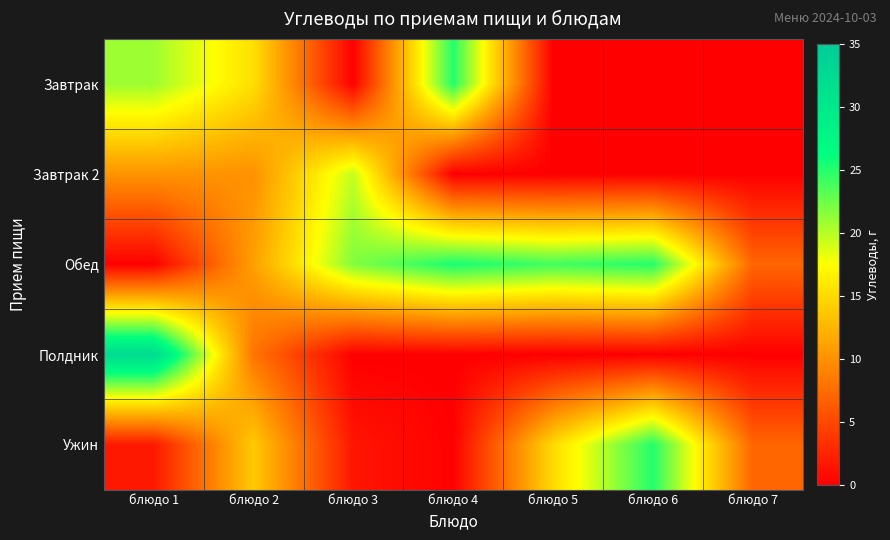

Reading left to right, what are all the values shown in this chart?

Завтрак: блюдо 1=20.8	блюдо 2=15.3	блюдо 3=0.1	блюдо 4=25.0	блюдо 5=0.0	блюдо 6=0.0	блюдо 7=0.0
Завтрак 2: блюдо 1=10.2	блюдо 2=10.0	блюдо 3=19.6	блюдо 4=0.0	блюдо 5=0.0	блюдо 6=0.0	блюдо 7=0.0
Обед: блюдо 1=0.1	блюдо 2=11.0	блюдо 3=21.8	блюдо 4=25.4	блюдо 5=24.0	блюдо 6=25.0	блюдо 7=7.0
Полдник: блюдо 1=32.3	блюдо 2=8.0	блюдо 3=0.0	блюдо 4=0.0	блюдо 5=0.0	блюдо 6=0.0	блюдо 7=0.0
Ужин: блюдо 1=1.8	блюдо 2=13.9	блюдо 3=1.5	блюдо 4=0.1	блюдо 5=15.0	блюдо 6=25.0	блюдо 7=7.0